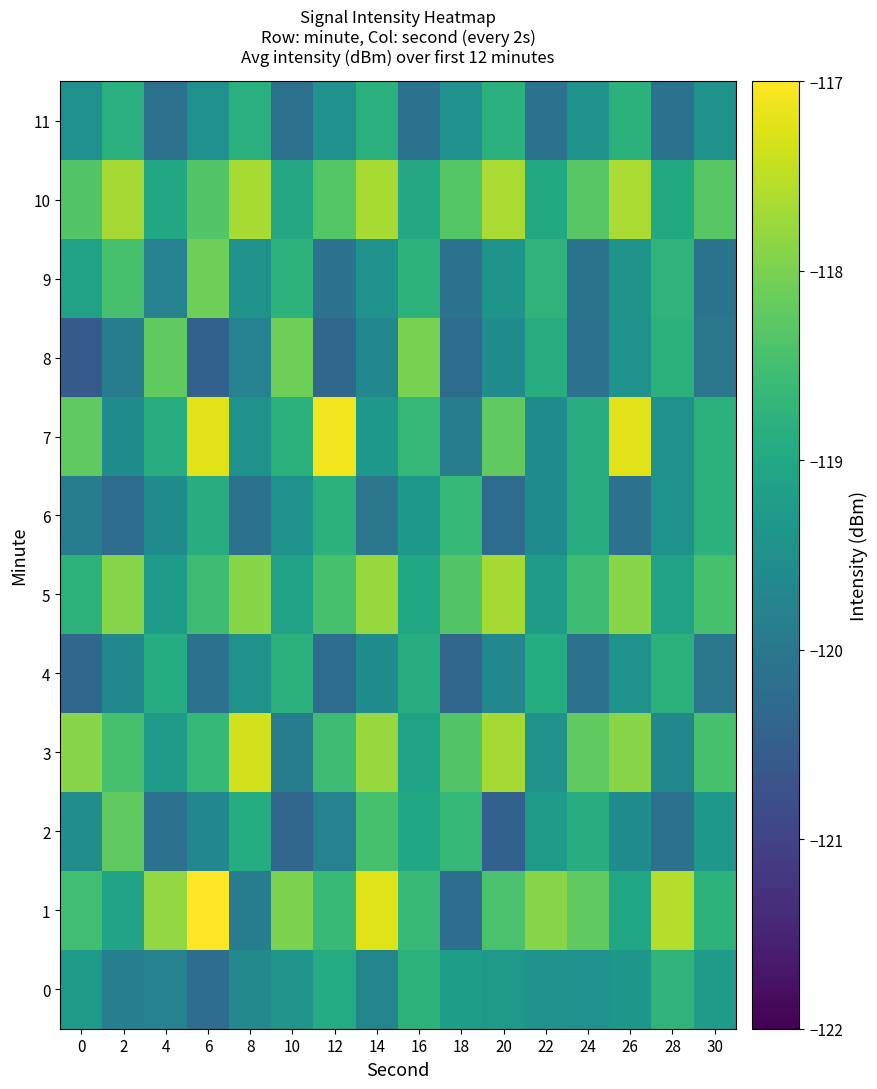

What is the total value across all series at 24?

-1429.2